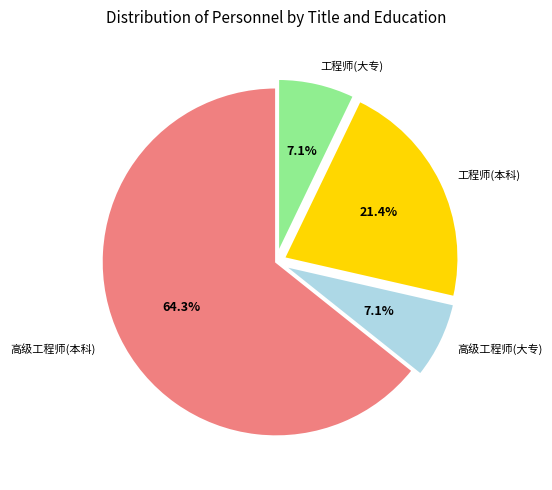

Does any single category account for the majority?

Yes